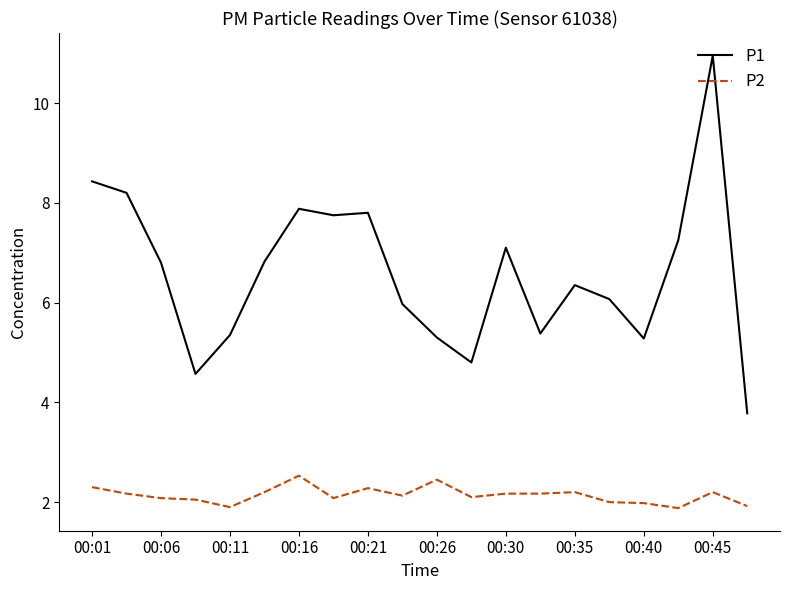

Rank the series by their average value, from highest to lowest.

P1, P2